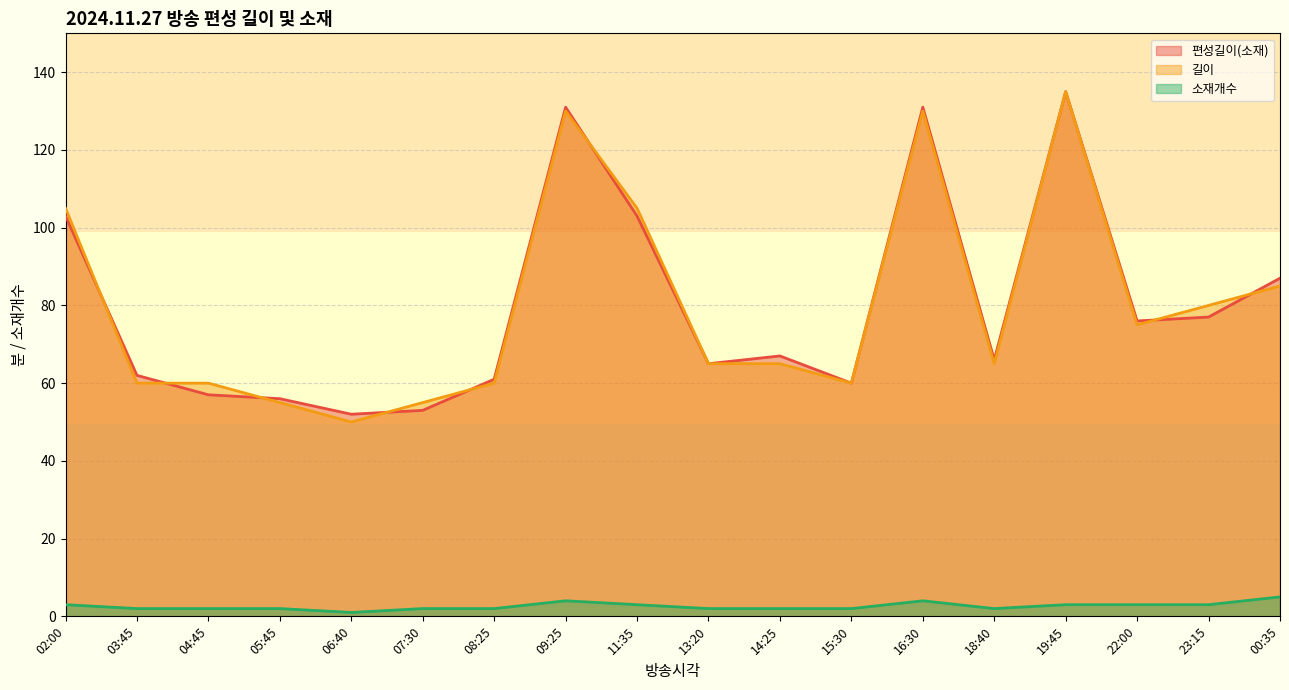

What is the lowest value of the 편성길이(소재) series?

52